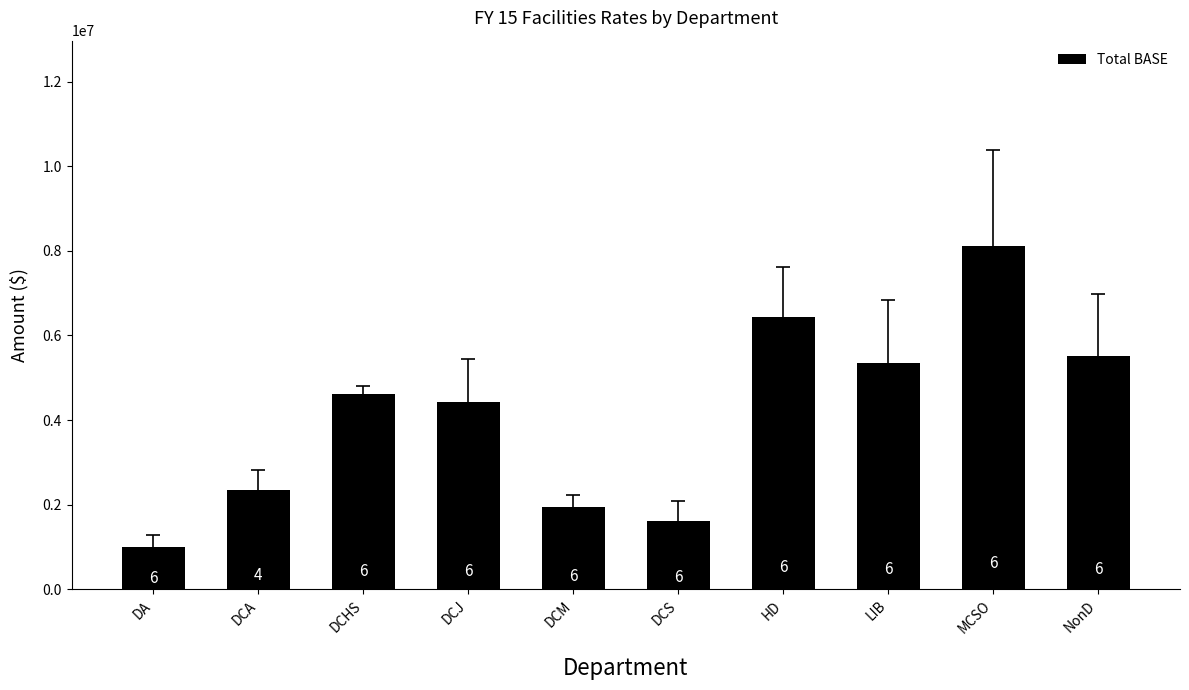

What is the label of the 5th bar from the right?

DCS